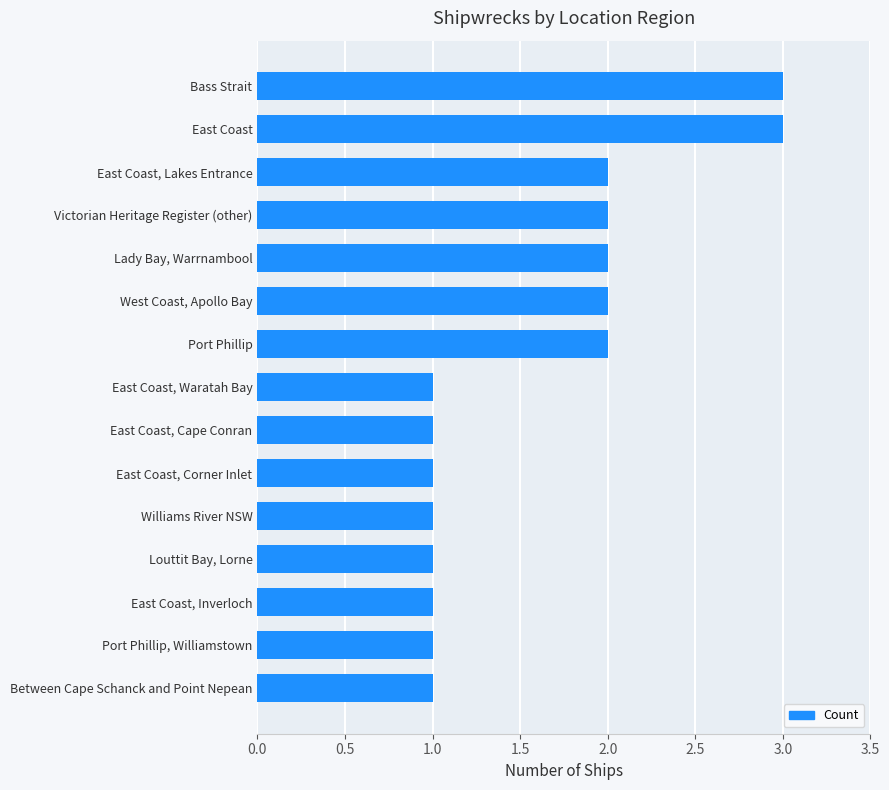

What is the ratio of the value at Bass Strait to the value at East Coast, Lakes Entrance?

1.5